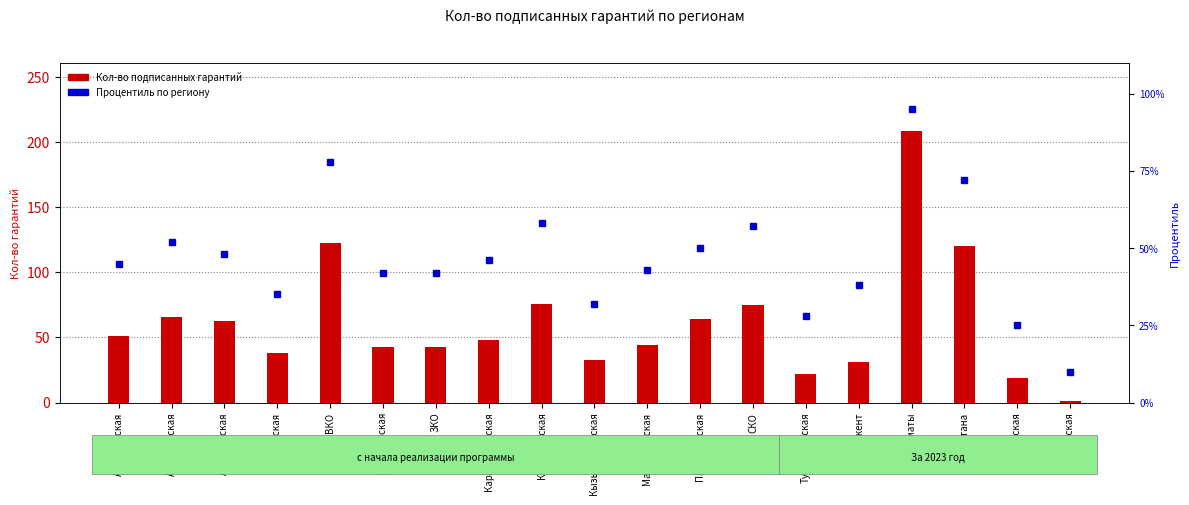

Where does the Кол-во подписанных гарантий series first go above 48?

Акмолинская